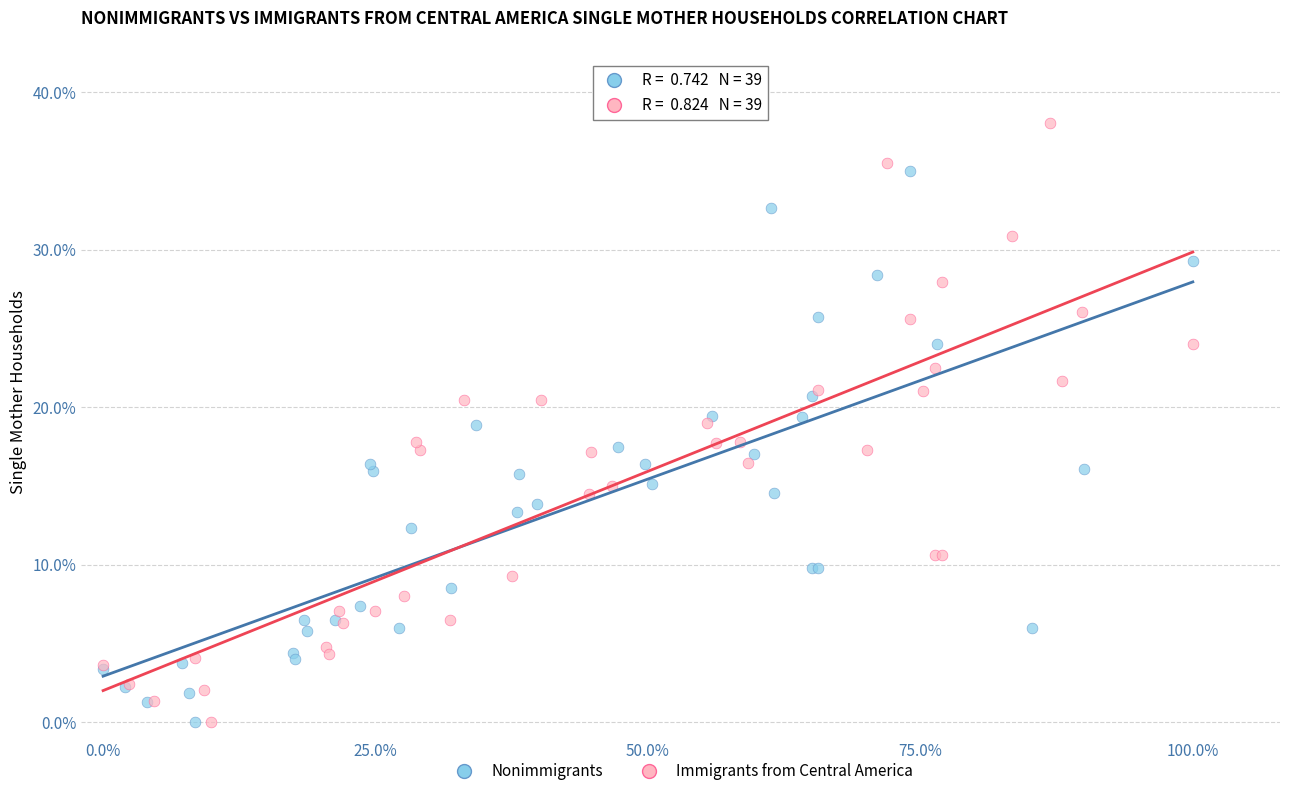

Which series has the widest spread of Y values?

Immigrants from Central America